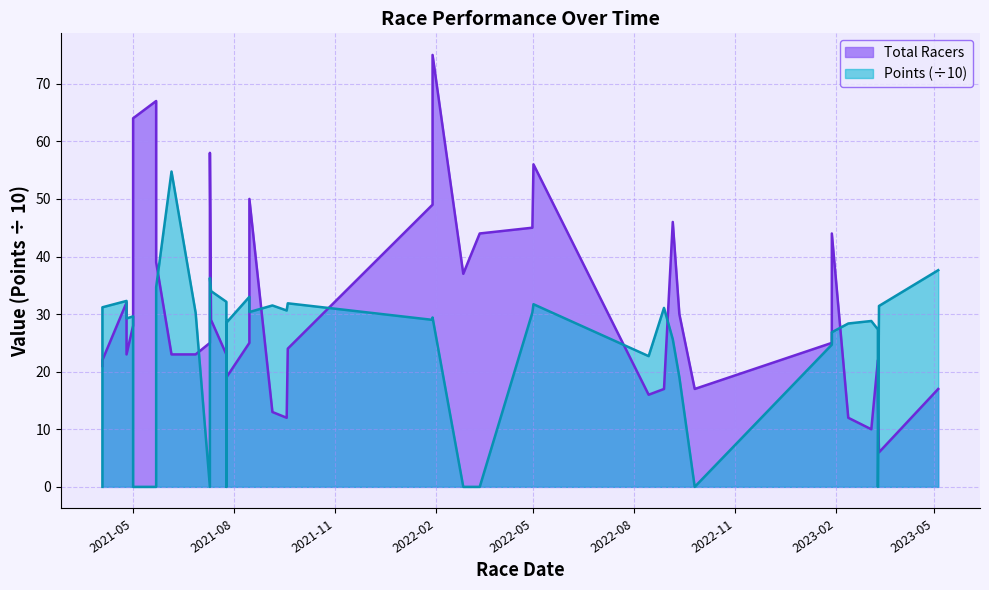

How many interior local peaks does the Points series have?

11